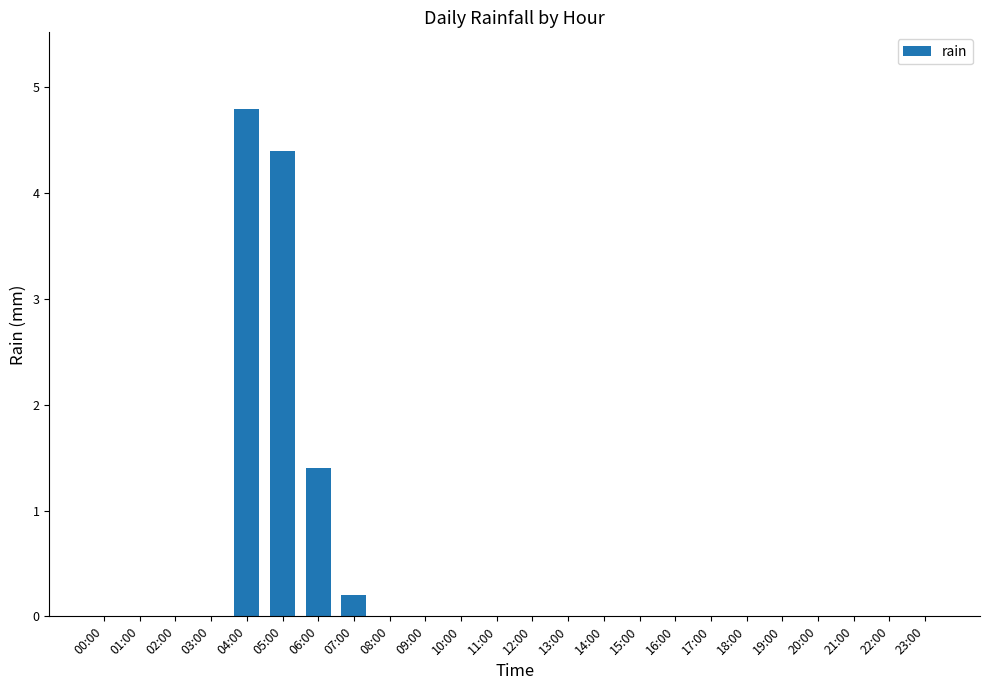

Is it true that the value at 08:00 is 2.2?

False